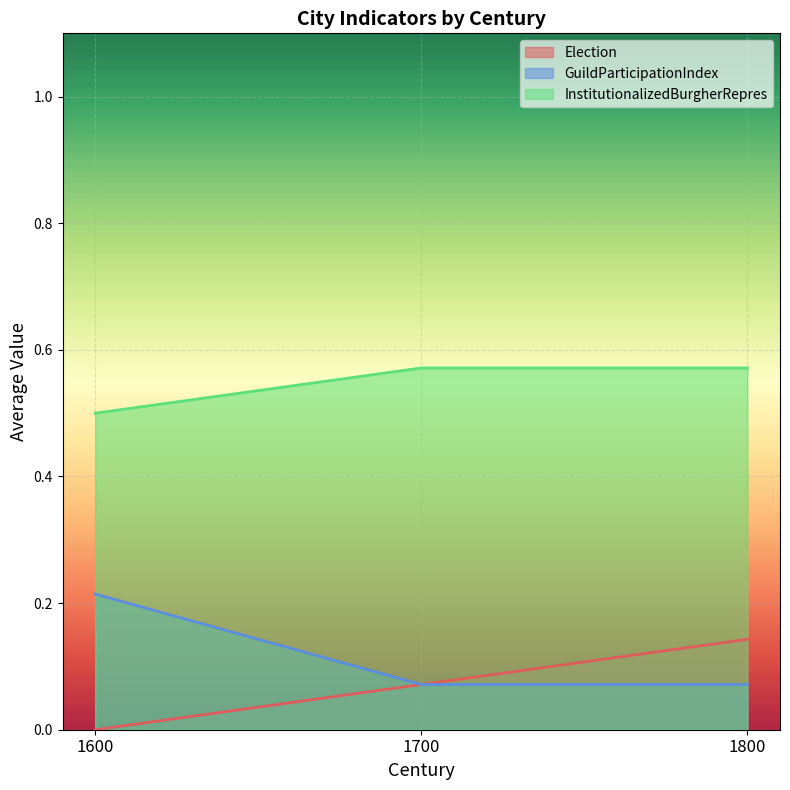

What is the total value across all series at 1600?

0.7